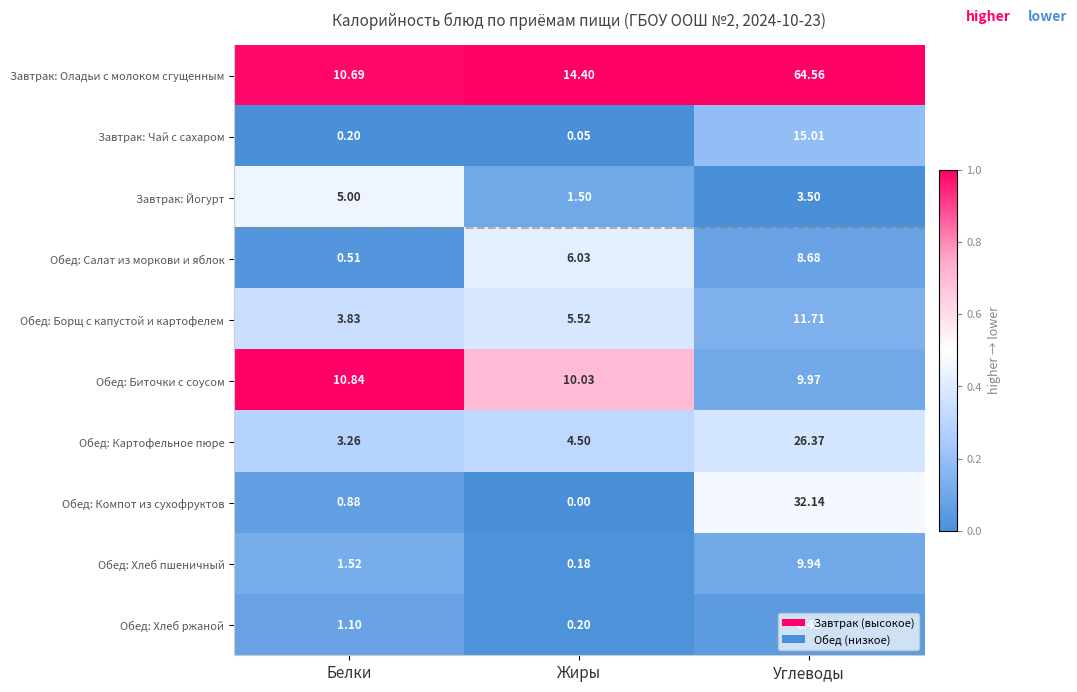

List the labels in order of Обед: Салат из моркови и яблок value, smallest first.

Белки, Жиры, Углеводы